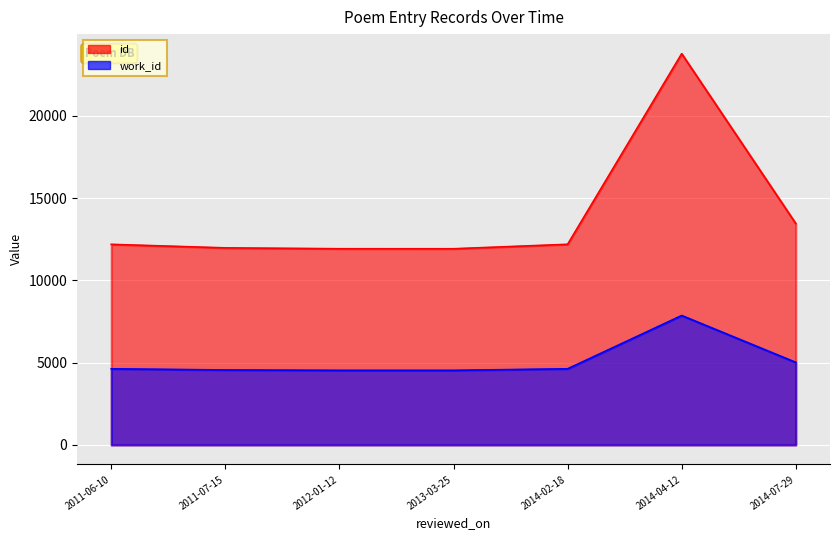

Read the id value at 2011-06-10, to the nearest 10.

12190